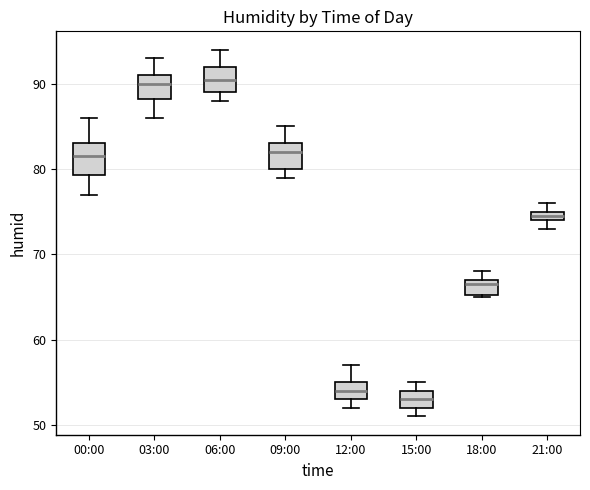

Where does the median line of the box for 12:00 sit on the y-axis? The values are not printed on the chart, so give them approximately, as read against the axis.

54